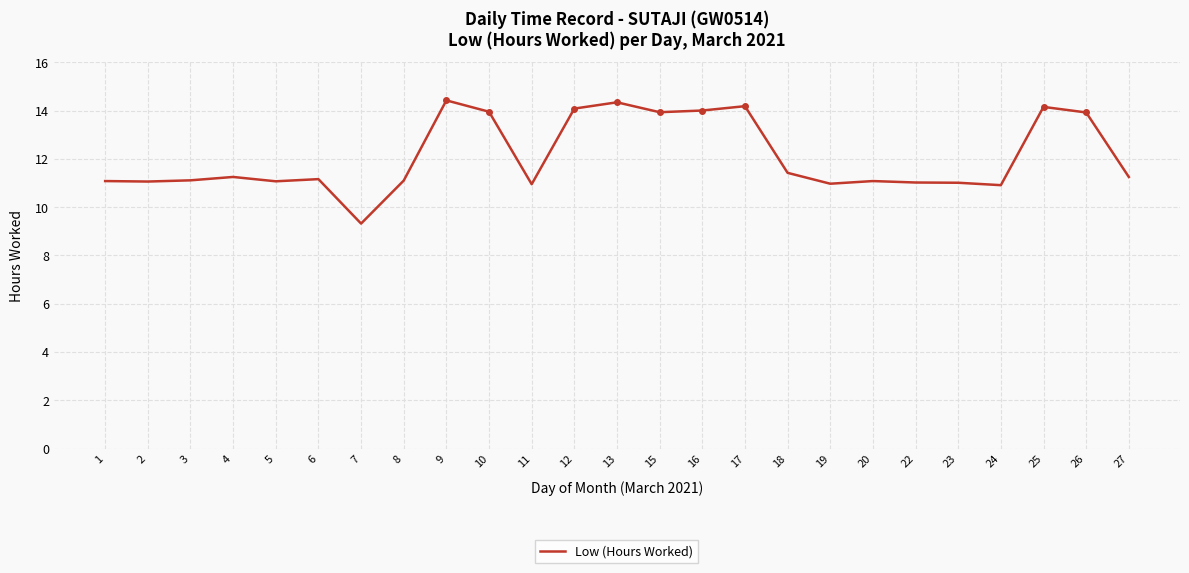

At which category does the chart reach its minimum across all series?

7